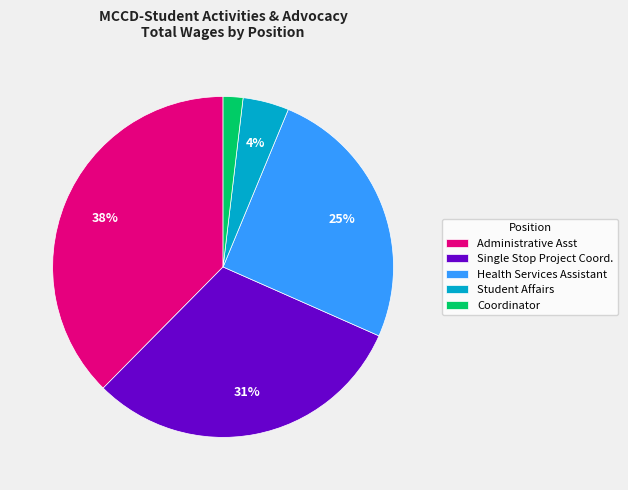

How many segments does this pie chart have?

5